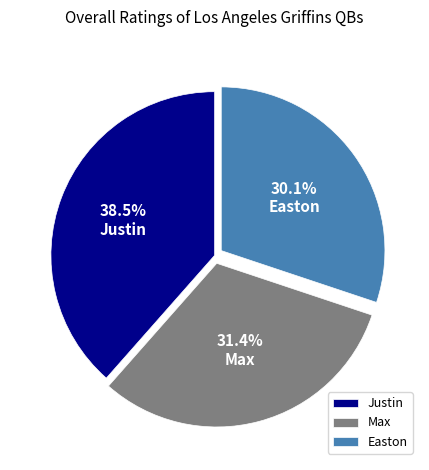

True or false: Easton accounts for 30% of the total.

True